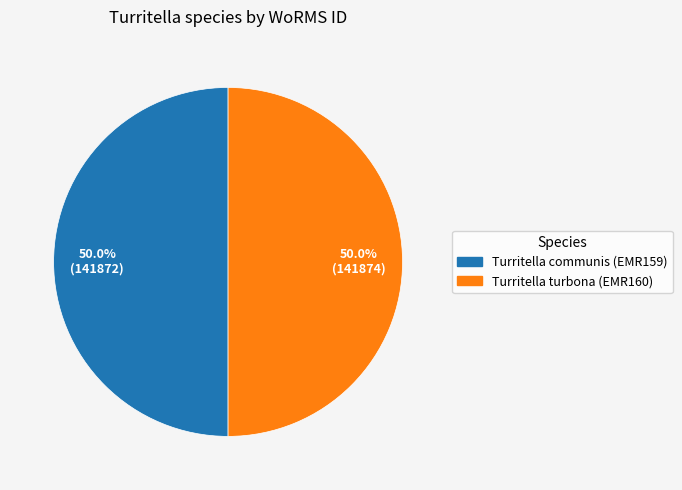

What is the ratio of the value at Turritella turbona (EMR160) to the value at Turritella communis (EMR159)?

1.0